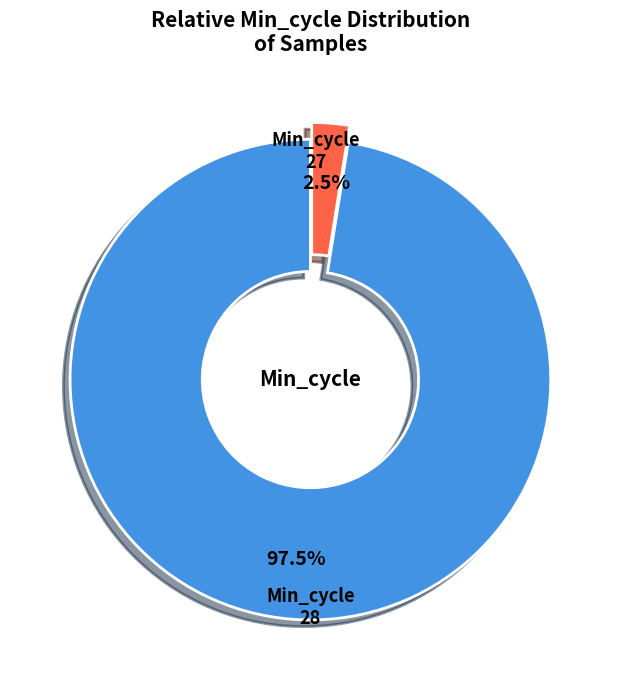

Does any single category account for the majority?

Yes